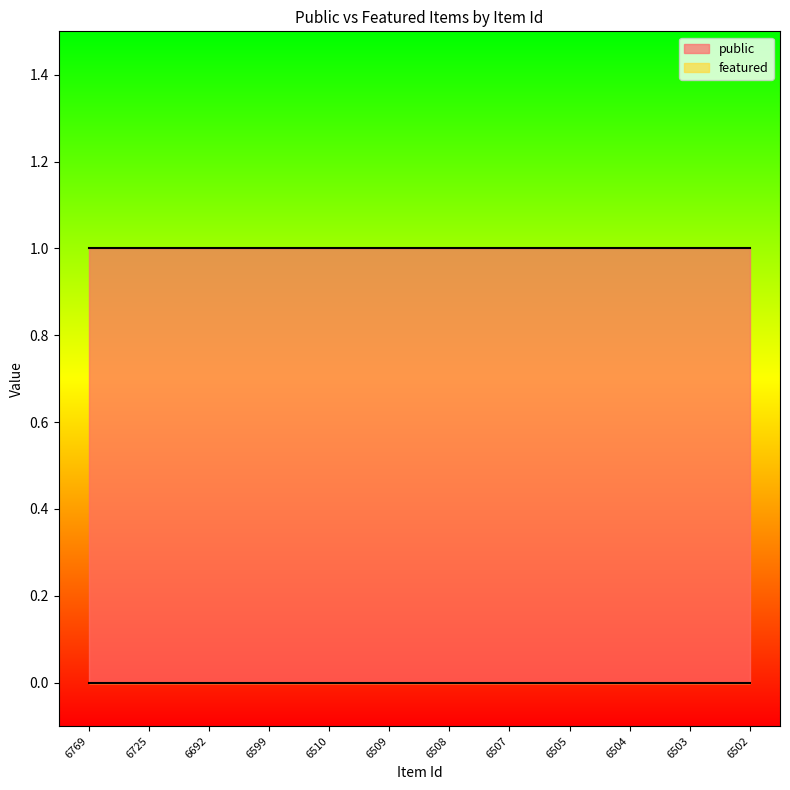

What is the difference between the highest and lowest values at 6509?

1